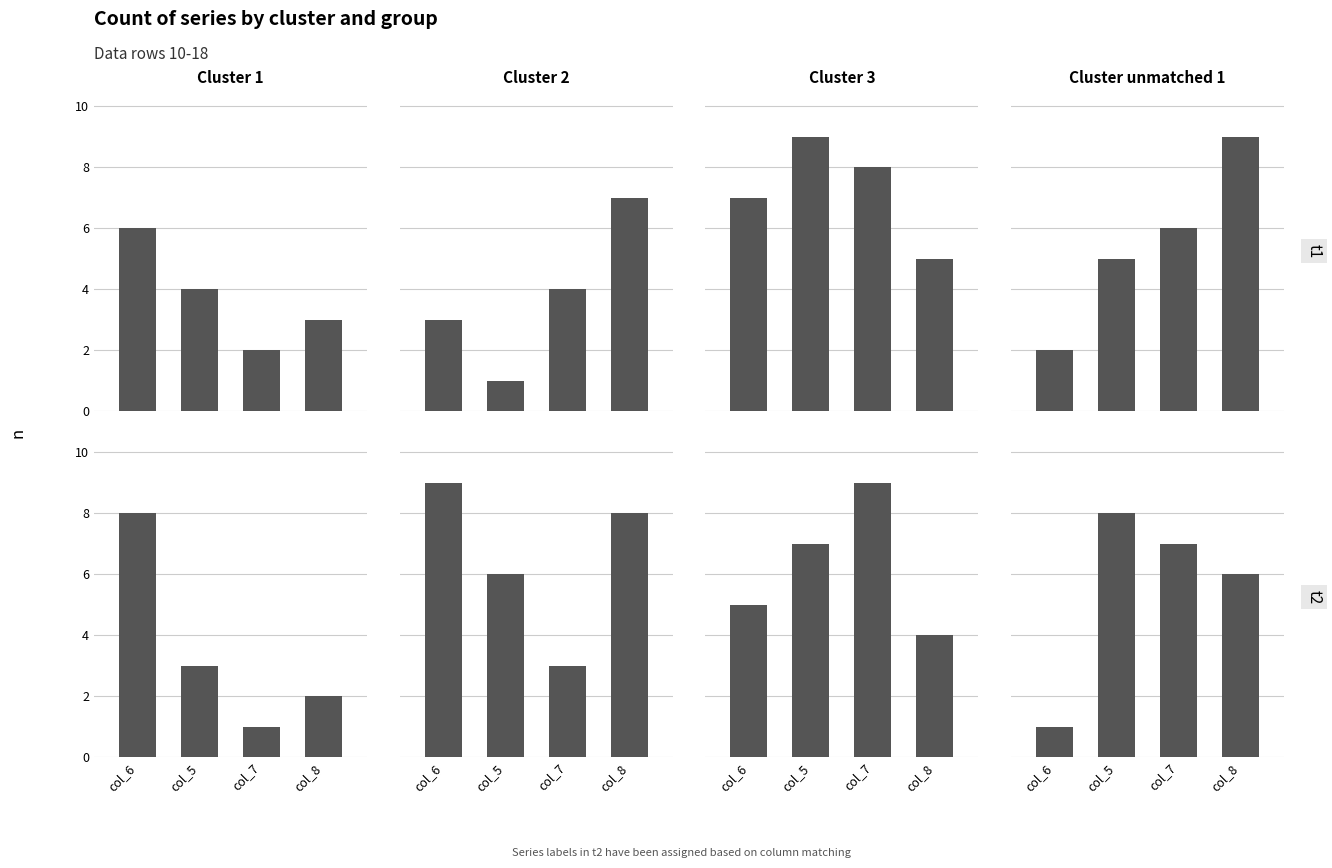

At which category is the sum across all series the highest?

col_5